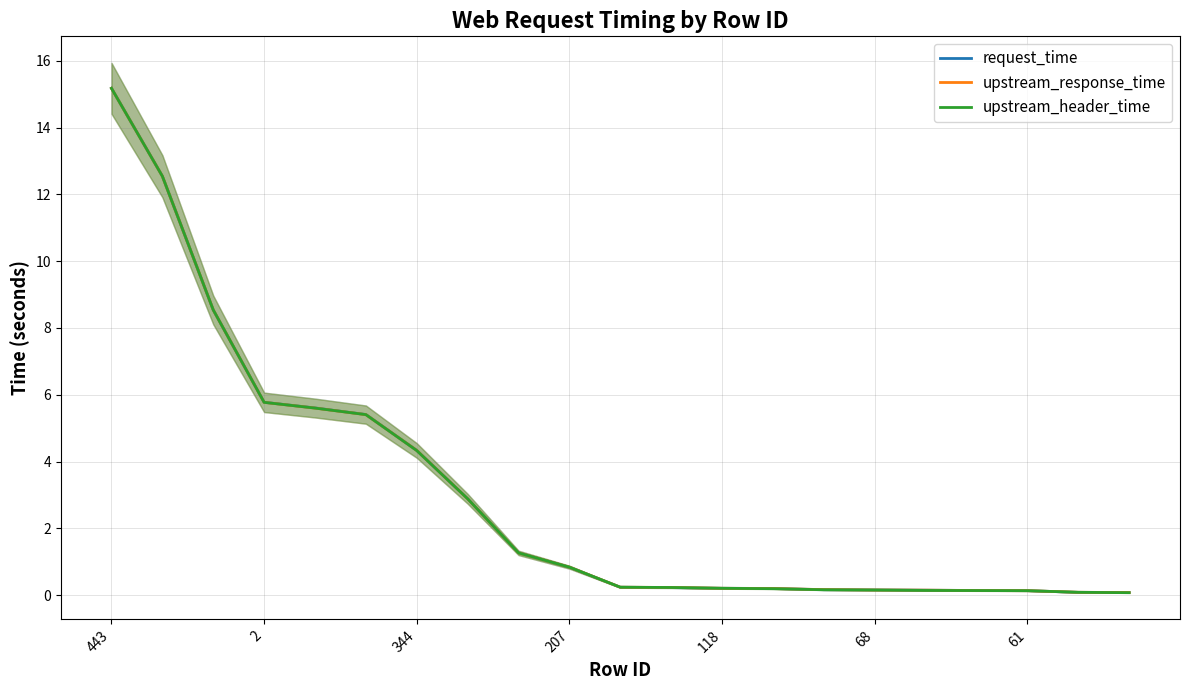

The value of request_time at 10 is 0.2. True or false?

True